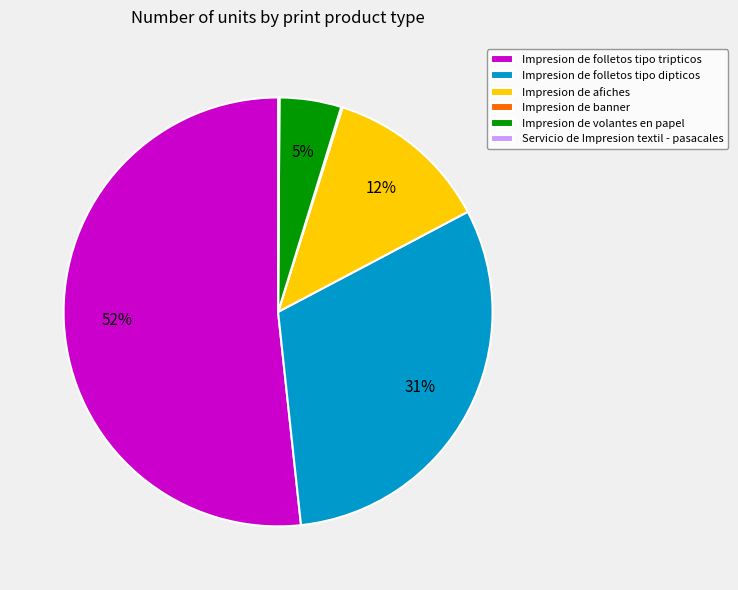

Which slice is the largest?

Impresion de folletos tipo tripticos